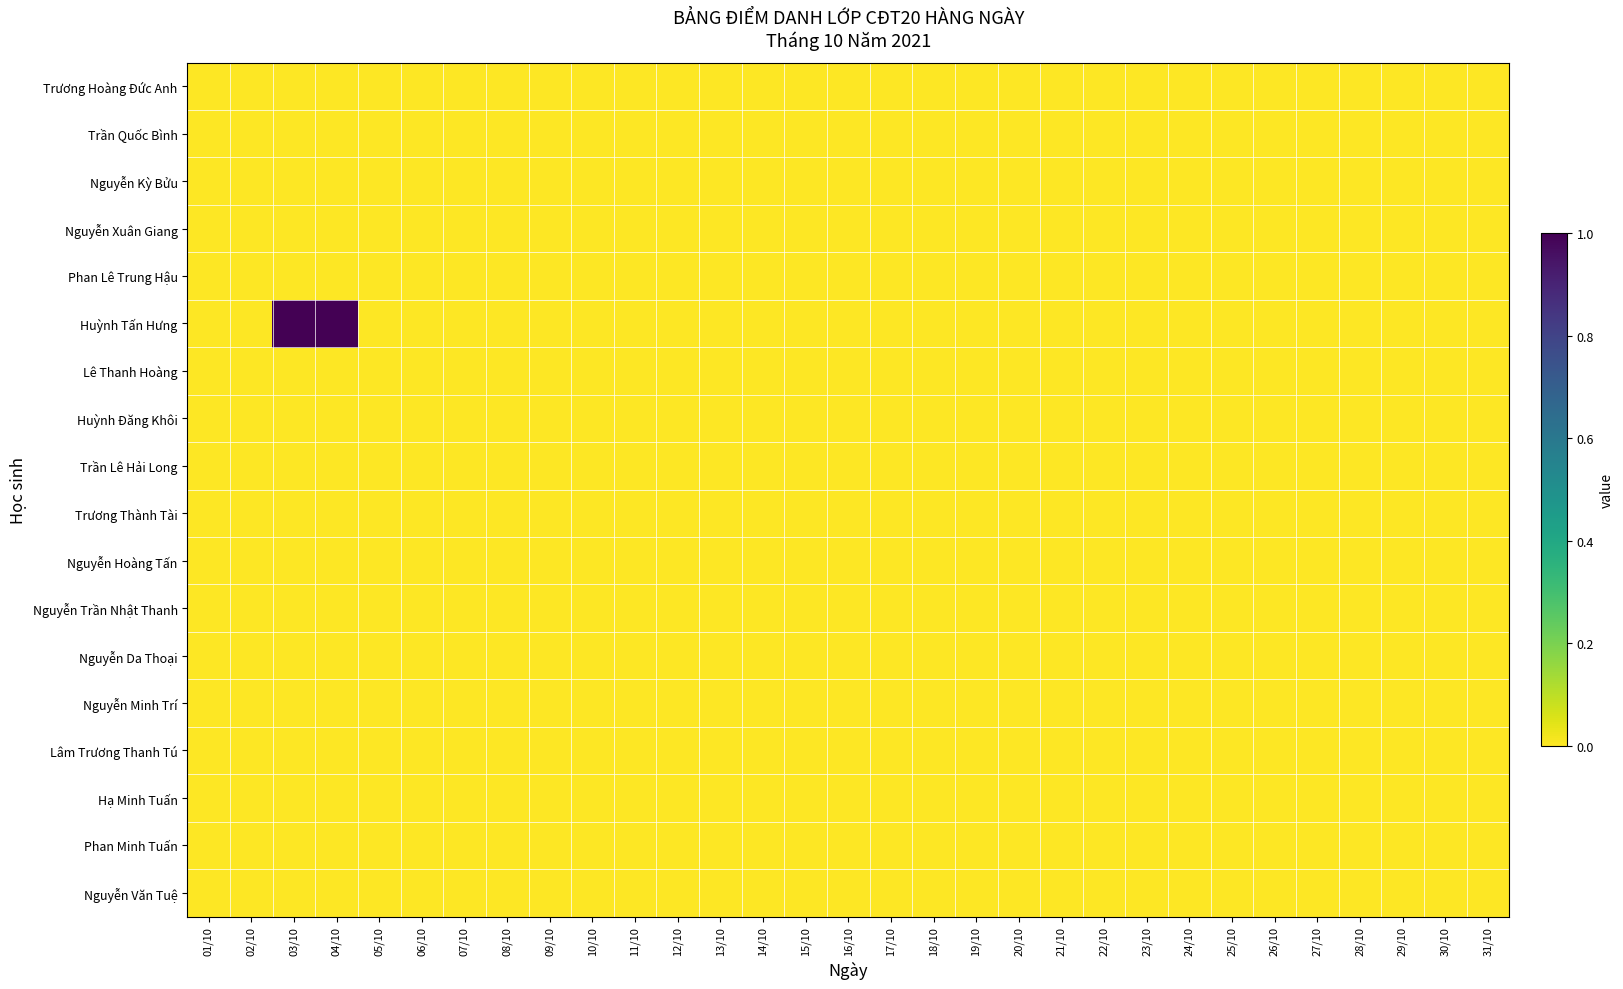

Which series has the widest spread of values?

Huỳnh Tấn Hưng